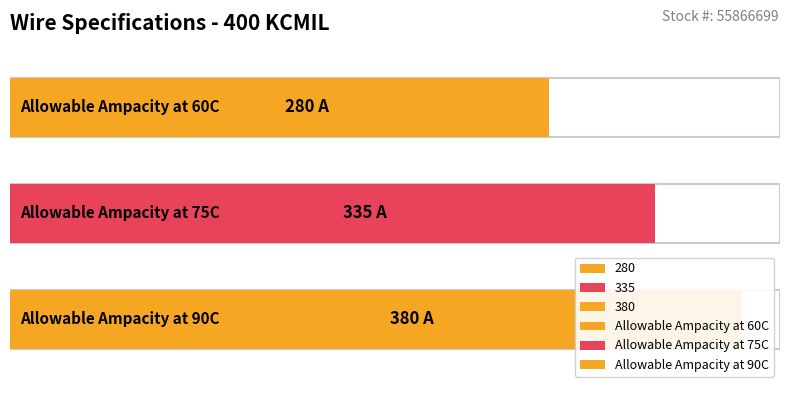

List the labels in order of value, smallest first.

Allowable Ampacity at 60C, Allowable Ampacity at 75C, Allowable Ampacity at 90C